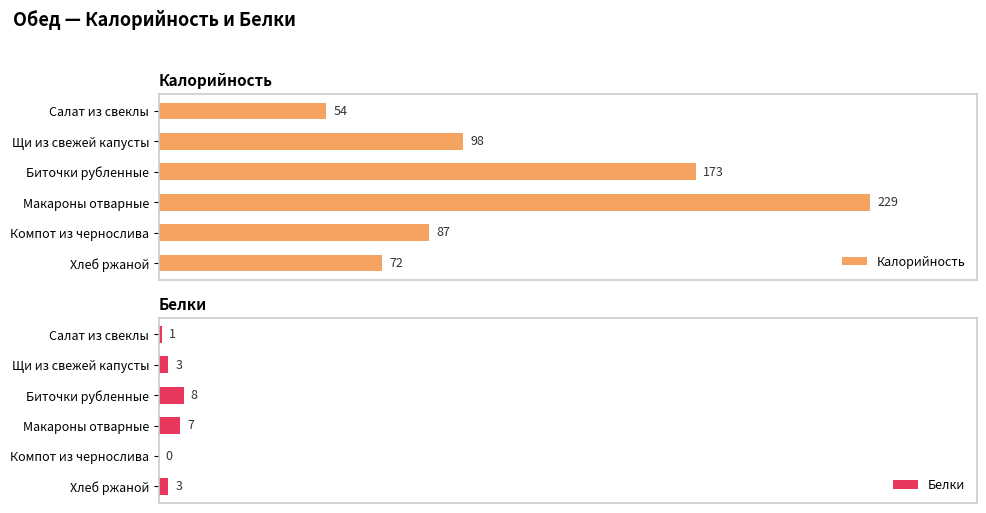

How many bars are there in total?

12